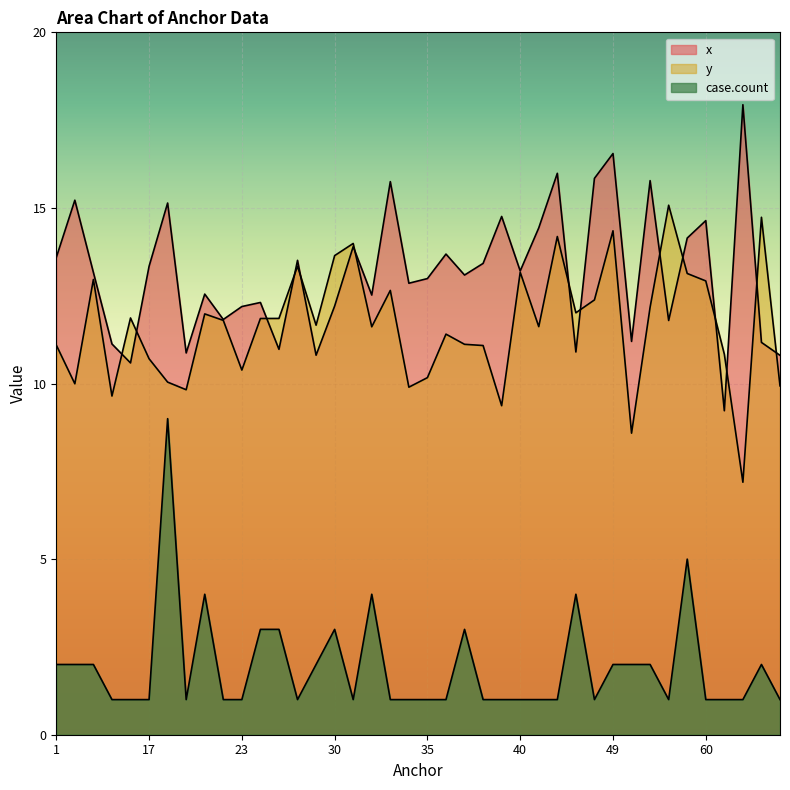

What is the minimum value shown in the chart?

1.0